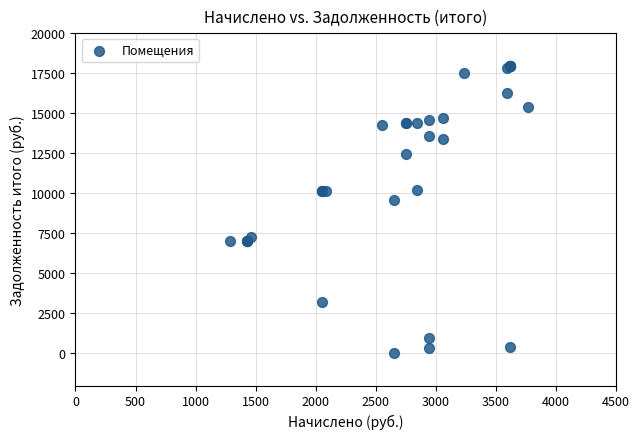

What Y value in the scatter plot is closest to 8962?

9567.6